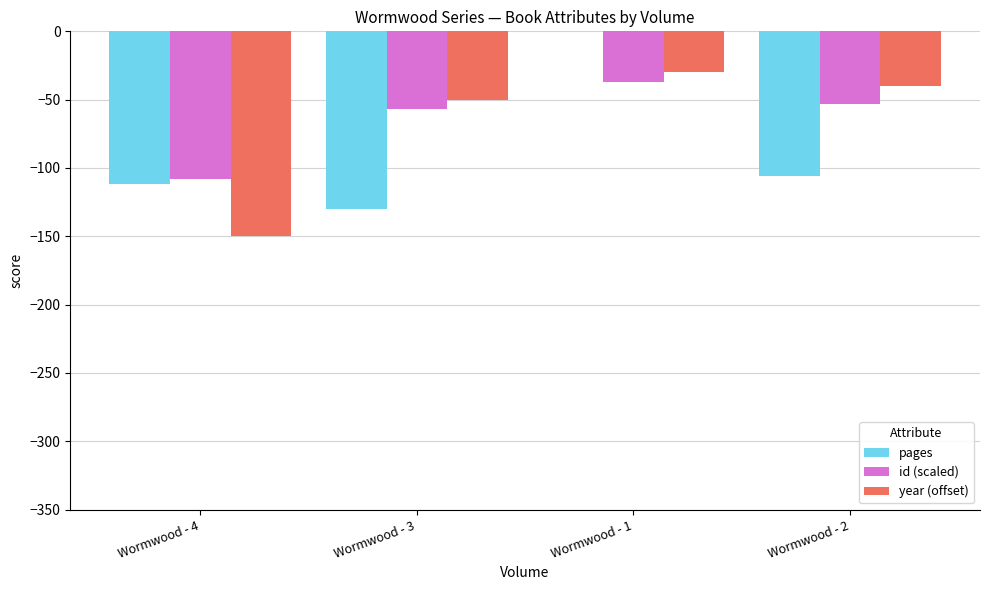

Reading left to right, list all the values displayed in this chart.

pages: -112	-130	0	-106
id (scaled): -108	-57	-37	-53
year (offset): -150	-50	-30	-40